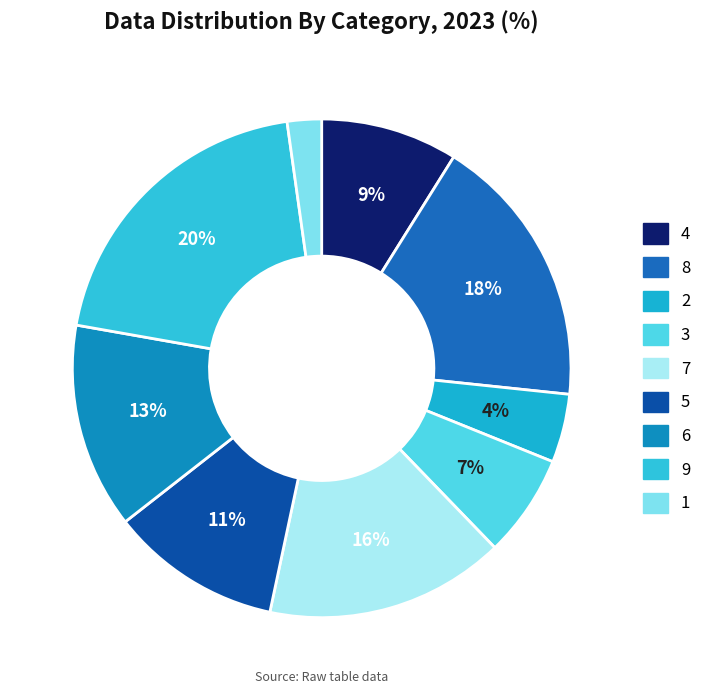

Is it true that 7 is 10% of the pie?

False